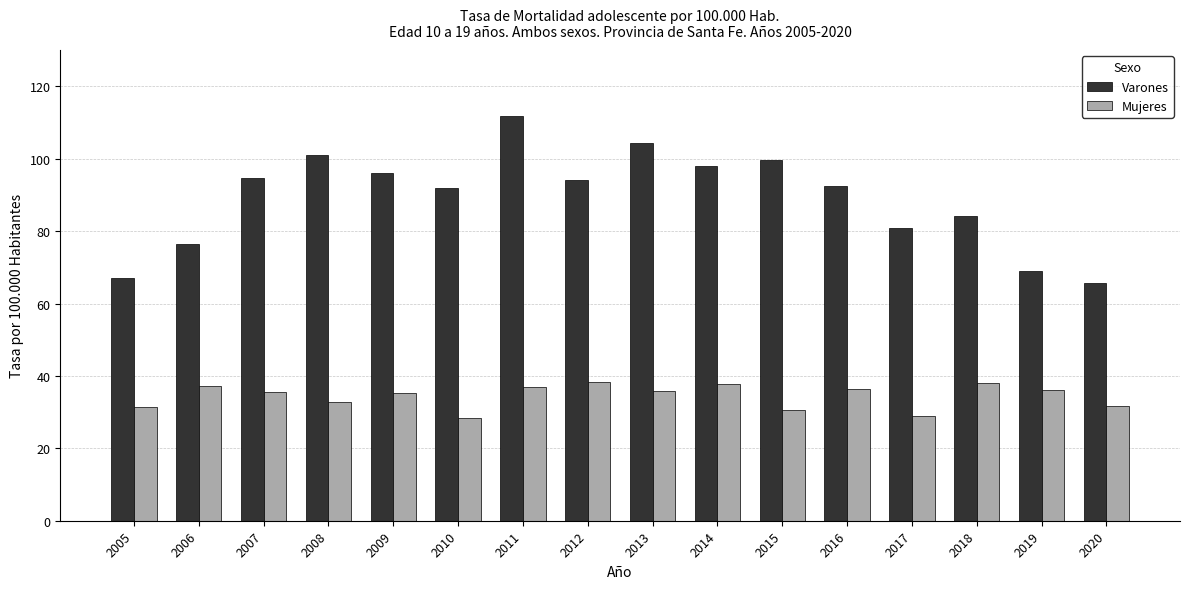

What is the approximate value of Varones at 2020?

65.8